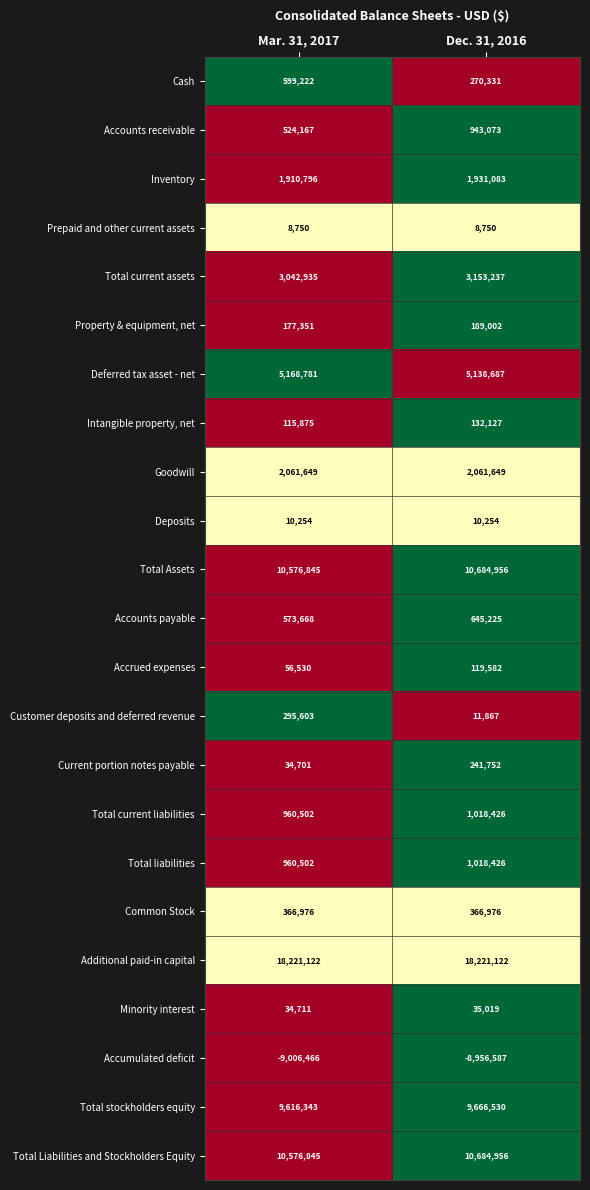

What is the average value of the Total current assets series?

3098086